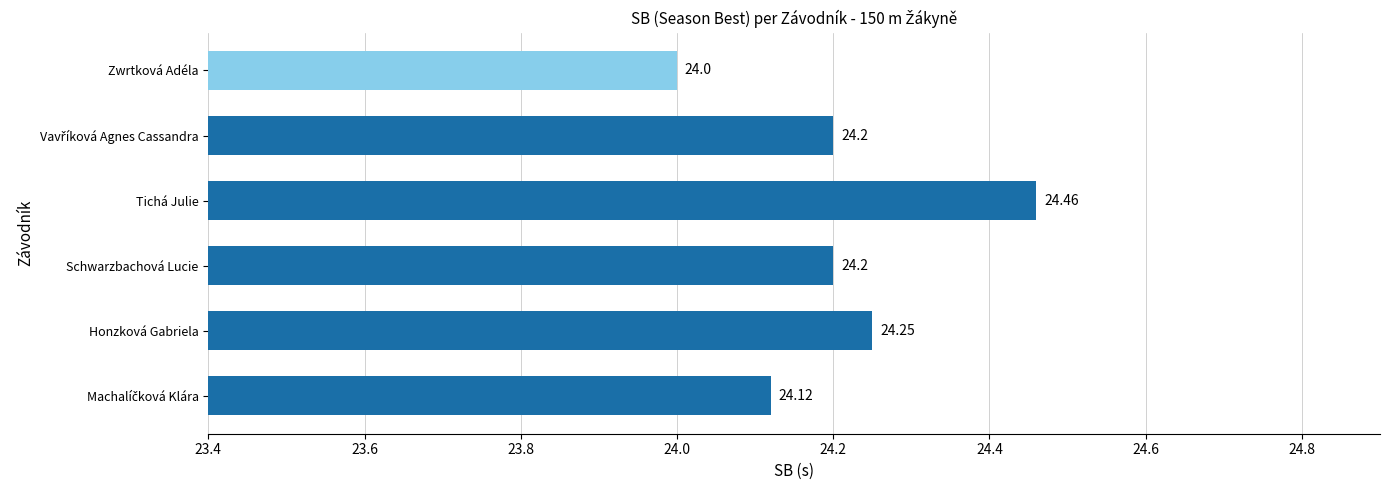

At which label is the value closest to 24?

Zwrtková Adéla